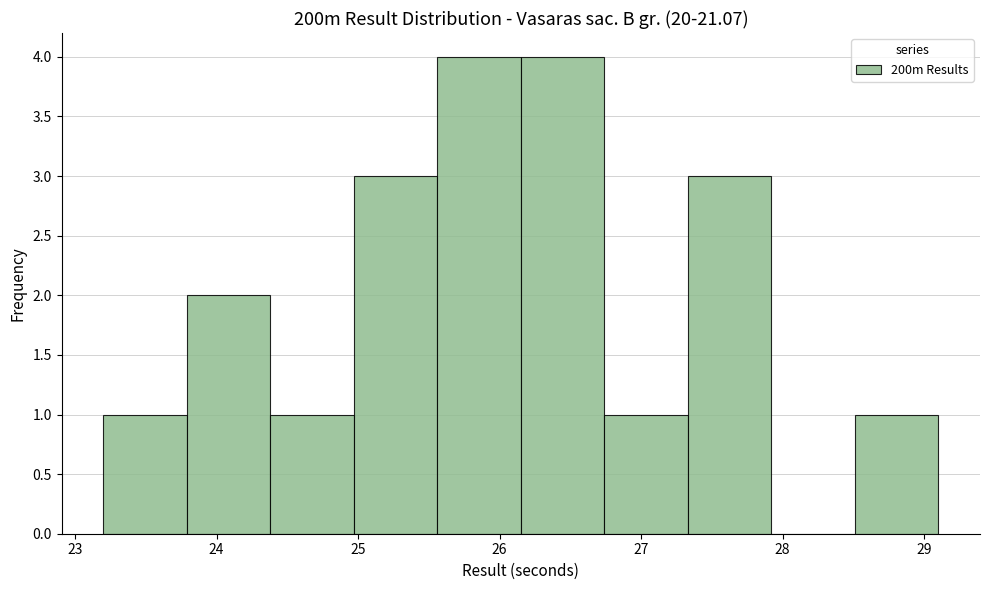

Reading left to right, transcribe this chart: for each bar, give the range it covers on the x-axis and its height. Neither the bar edges nor the heights are printed on the chart, so give them approximately, as read against the axes.

23.20 to 23.79: 1
23.79 to 24.38: 2
24.38 to 24.97: 1
24.97 to 25.56: 3
25.56 to 26.15: 4
26.15 to 26.74: 4
26.74 to 27.33: 1
27.33 to 27.92: 3
27.92 to 28.51: 0
28.51 to 29.10: 1